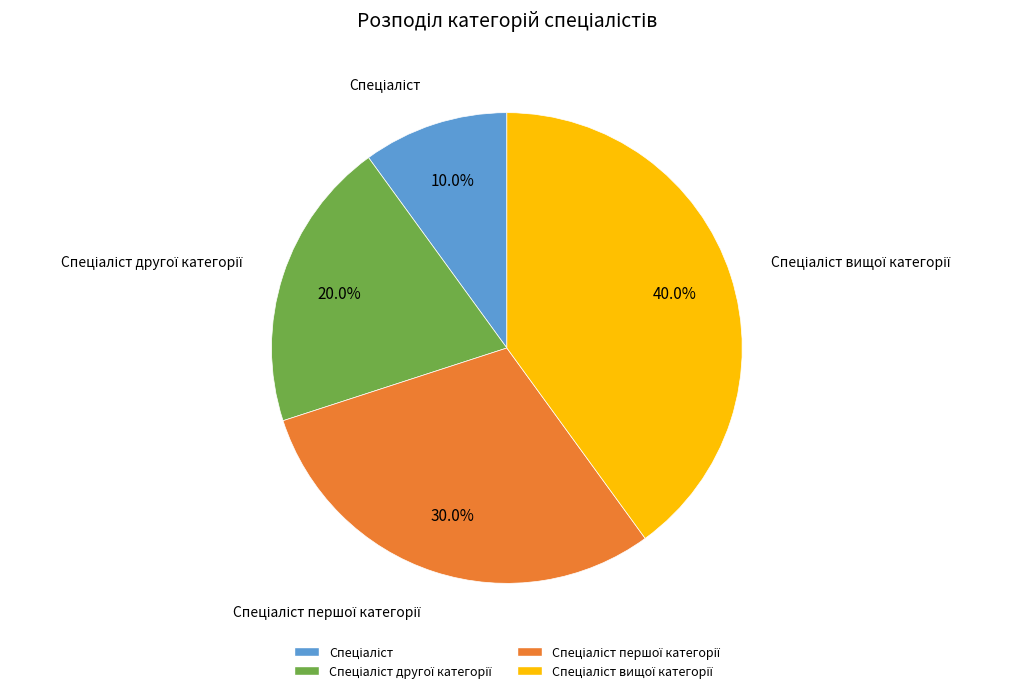

Does any single category account for the majority?

No